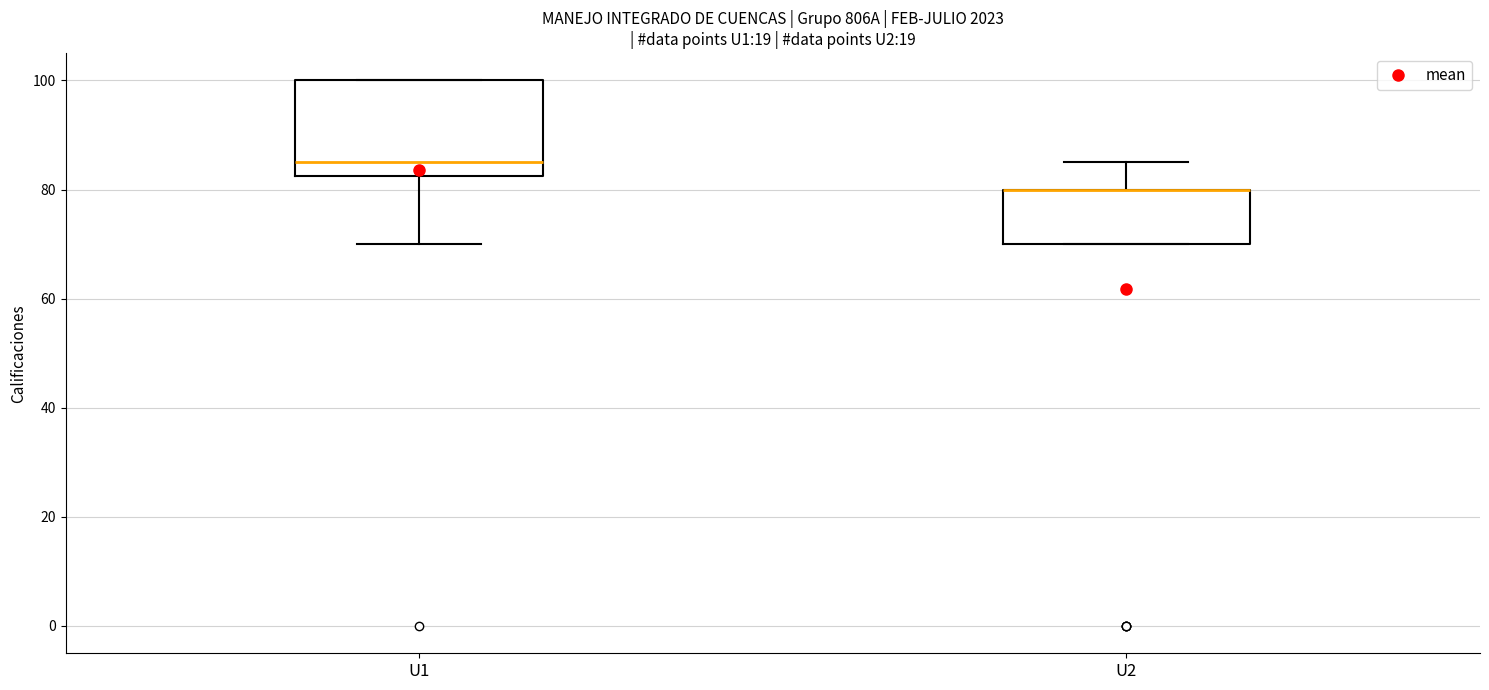

Reading left to right, read every box against the y-axis: the position of its median line, the range the box covers, and the ends of its whiskers. The values are not printed on the chart, so give them approximately, as read against the axis.

U1: median 86, box 82 to 100, whiskers 70 to 100
U2: median 80 (drawn on the box's upper edge), box 70 to 80, whiskers 70 to 86